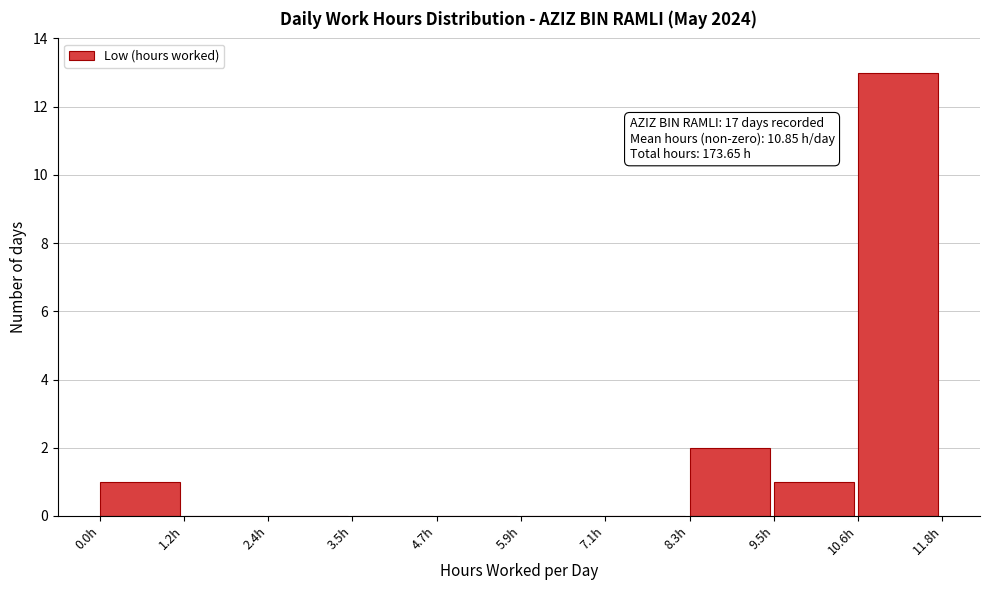

Over which range of the x-axis is the bar tallest?

10.6 to 11.8